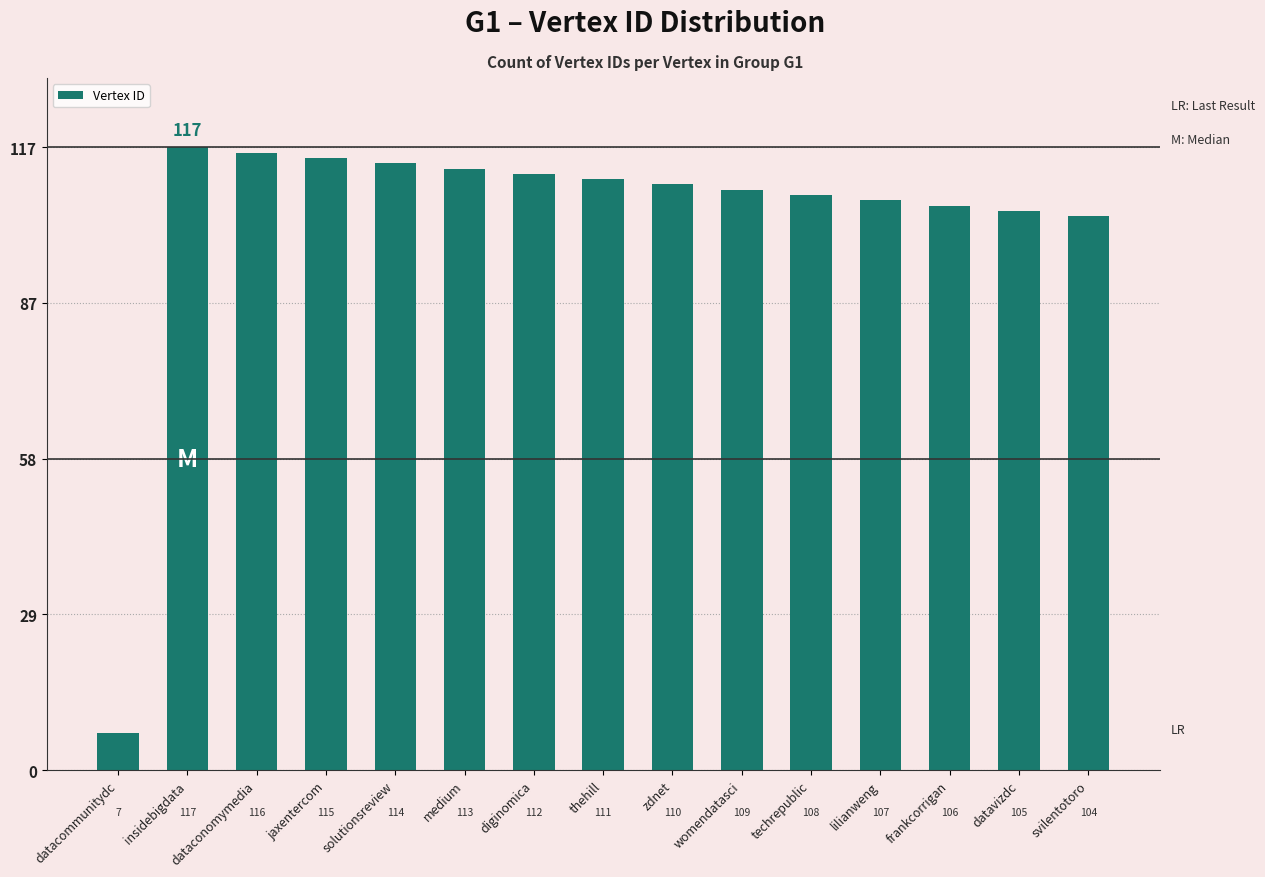

Rank the categories by value from lowest to highest.

datacommunitydc, svilentotoro, datavizdc, frankcorrigan, lilianweng, techrepublic, womendatasci, zdnet, thehill, diginomica, medium, solutionsreview, jaxentercom, dataconomymedia, insidebigdata